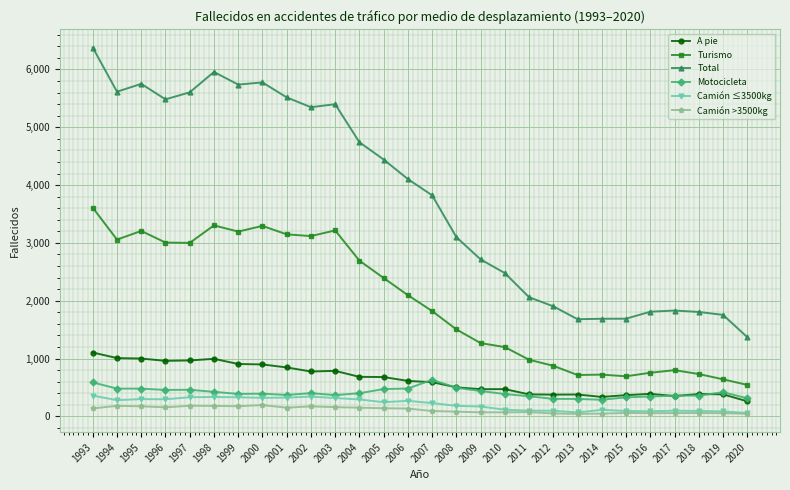

What is the highest value of the Camión ≤3500kg series?

359